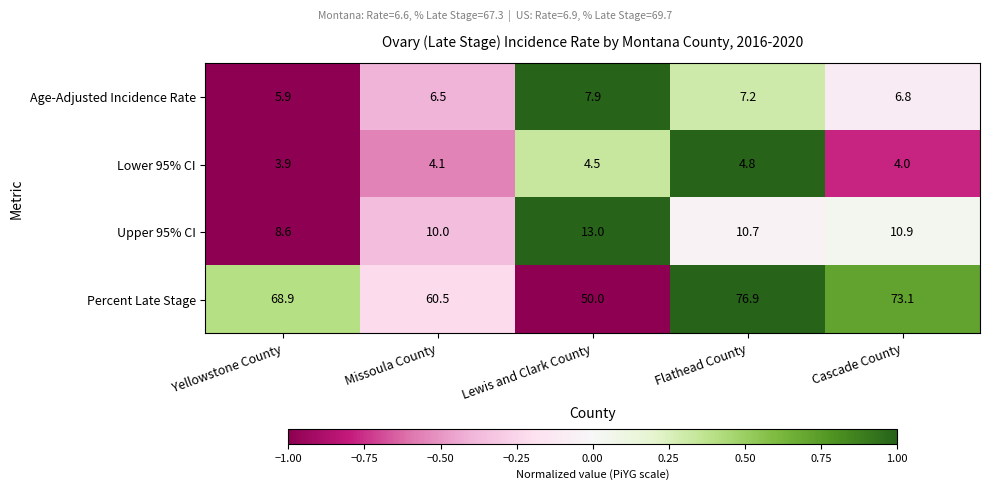

At which category does the chart reach its peak across all series?

Flathead County